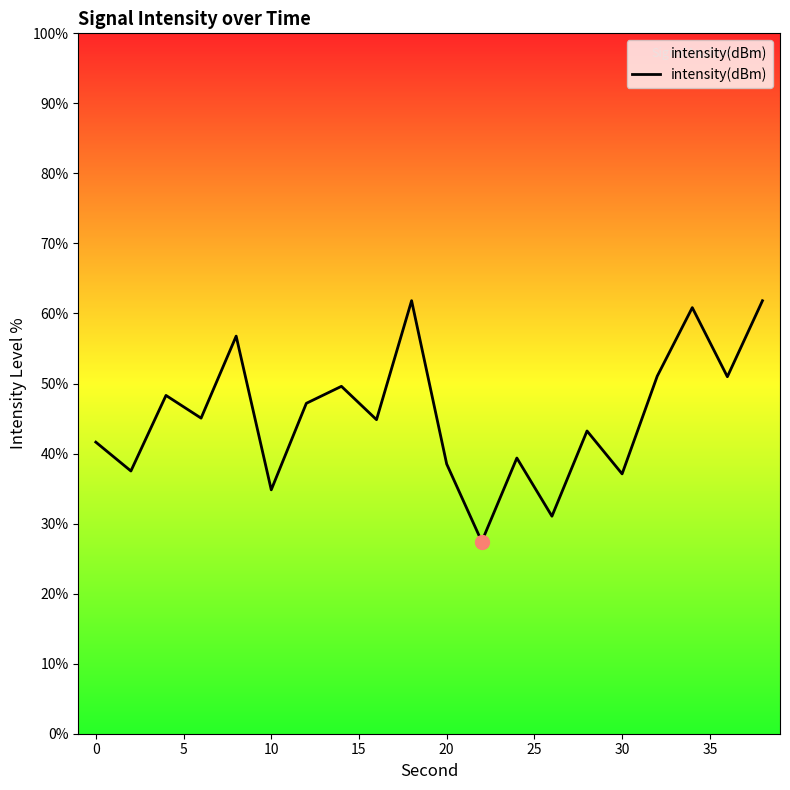

What is the smallest value displayed?

27.4